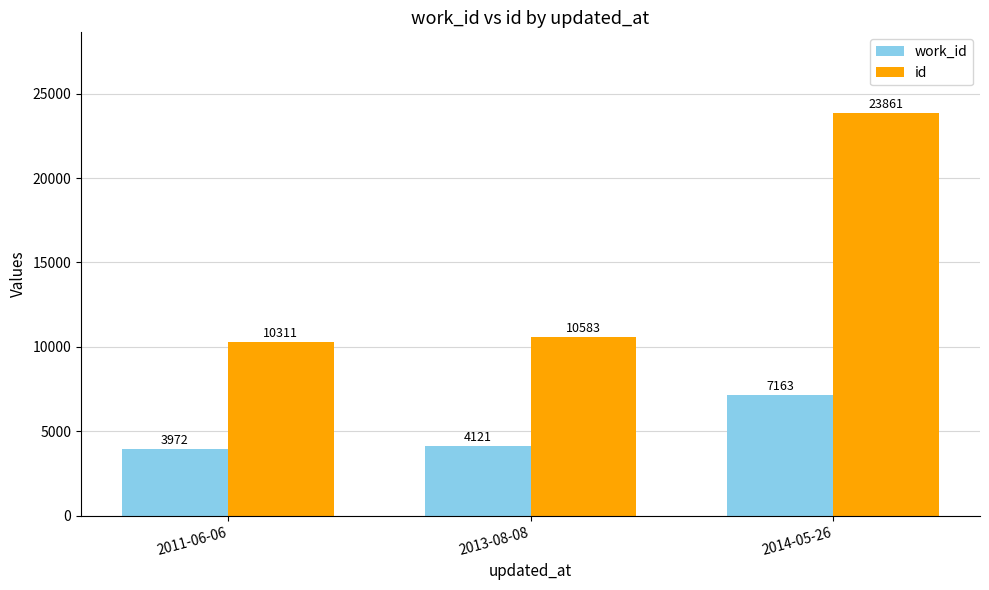

How many groups of bars are there?

3